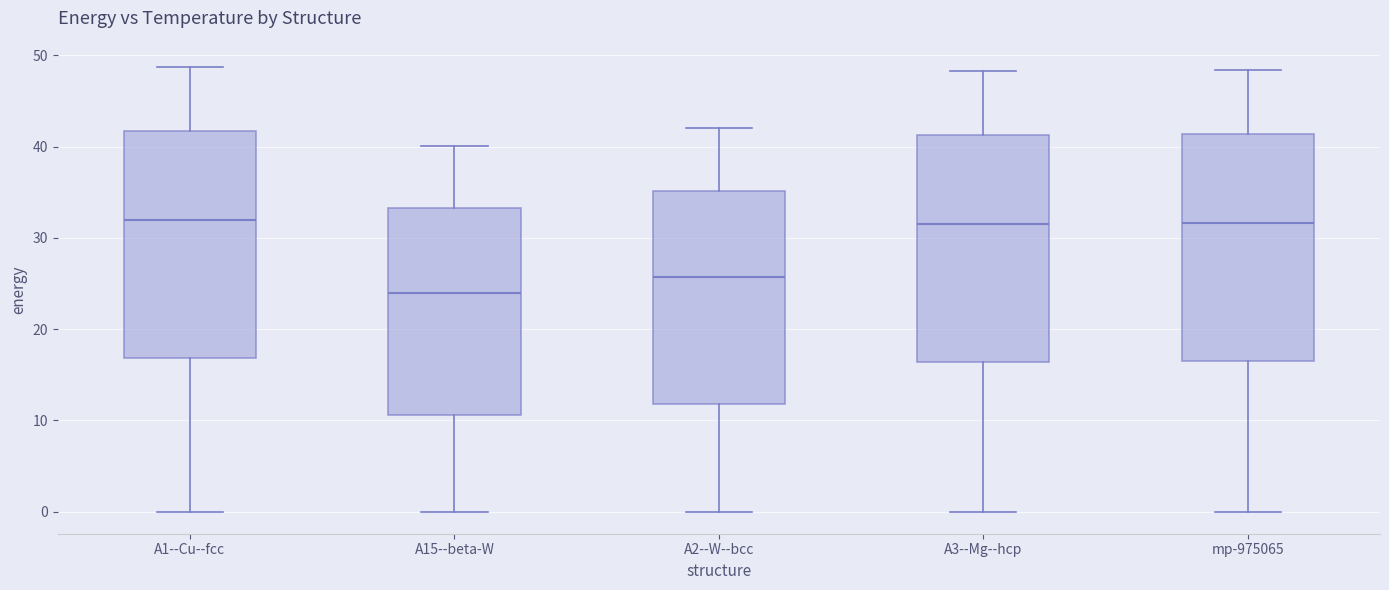

Reading left to right, transcribe this box plot: for each box, give where its median line is, the range the box spans, and where its two whiskers end, as read against the y-axis. The values are not printed on the chart, so give them approximately, as read against the axis.

A1--Cu--fcc: median 32, box 17 to 42, whiskers 0 to 49
A15--beta-W: median 24, box 11 to 33, whiskers 0 to 40
A2--W--bcc: median 26, box 12 to 35, whiskers 0 to 42
A3--Mg--hcp: median 32, box 16 to 41, whiskers 0 to 48
mp-975065: median 32, box 16 to 41, whiskers 0 to 48